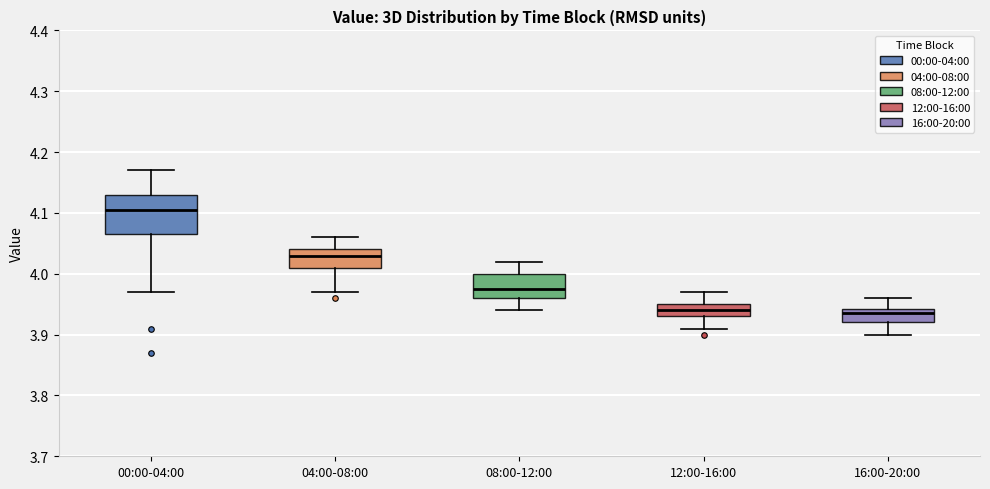

Which box has the highest median line?

00:00-04:00